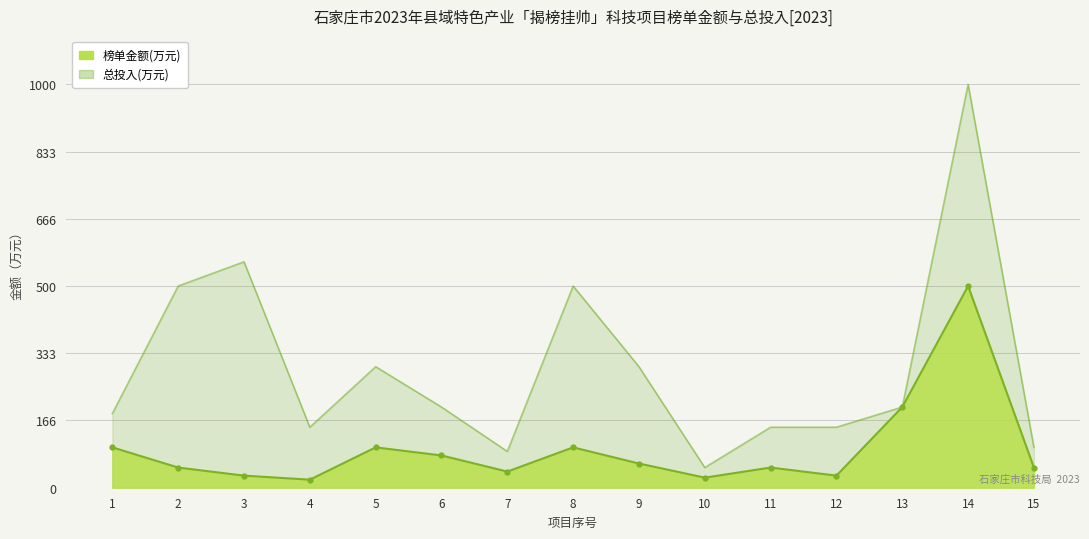

List the series in order of their peak value, lowest first.

榜单金额(万元), 总投入(万元)